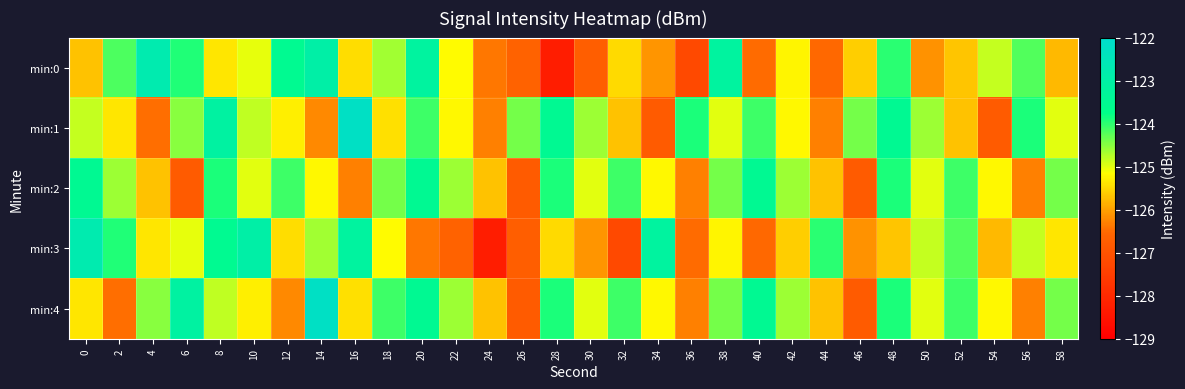

Which series changed the most between 4 and 38?

min:1